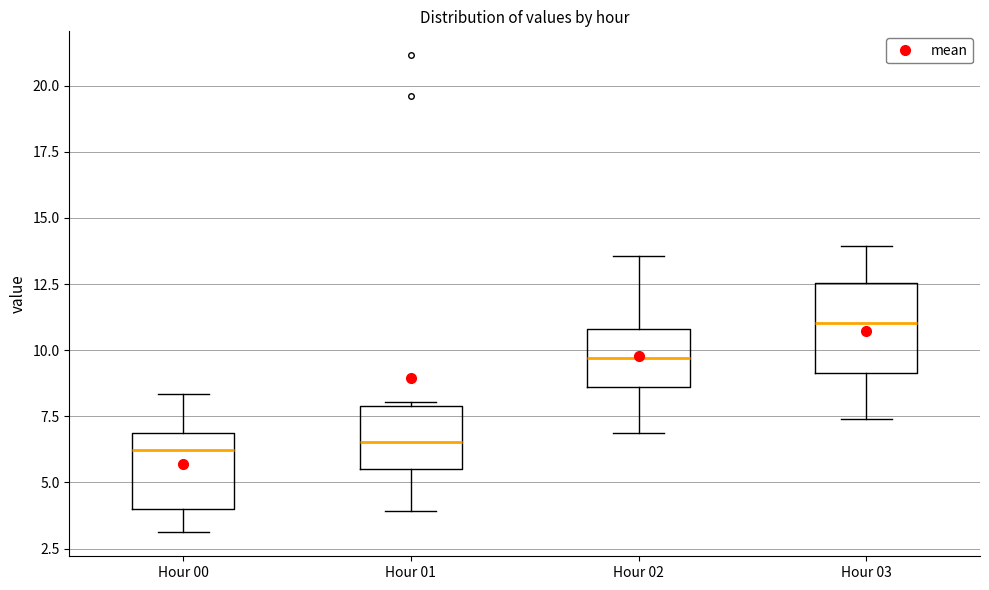

Reading left to right, read every box against the y-axis: the position of its median line, the range the box covers, and the ends of its whiskers. The values are not printed on the chart, so give them approximately, as read against the axis.

Hour 00: median 6.0, box 4.0 to 7.0, whiskers 3.0 to 8.5
Hour 01: median 6.5, box 5.5 to 8.0, whiskers 4.0 to 8.0
Hour 02: median 9.5, box 8.5 to 11.0, whiskers 7.0 to 13.5
Hour 03: median 11.0, box 9.0 to 12.5, whiskers 7.5 to 14.0